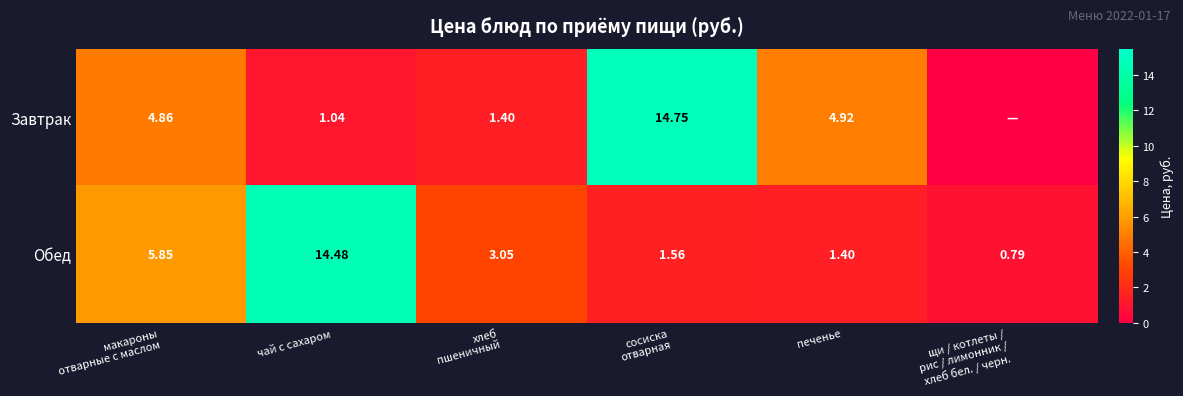

At чай с сахаром, list the series in order from smallest to largest.

Завтрак, Обед